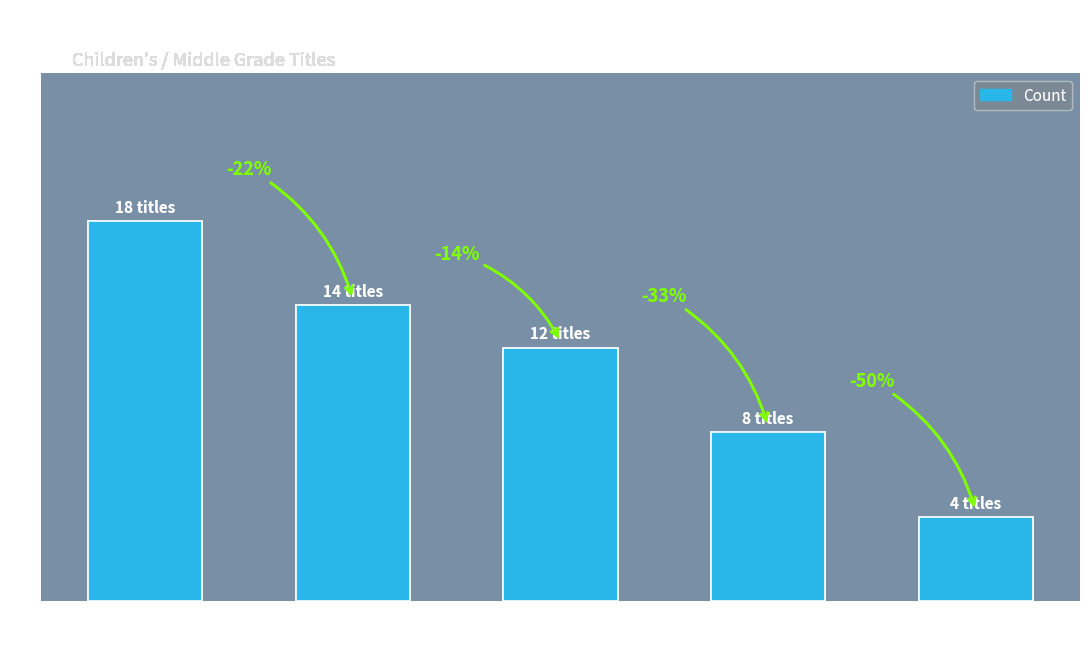

The chart shows a value of 30 at eBook. True or false?

False